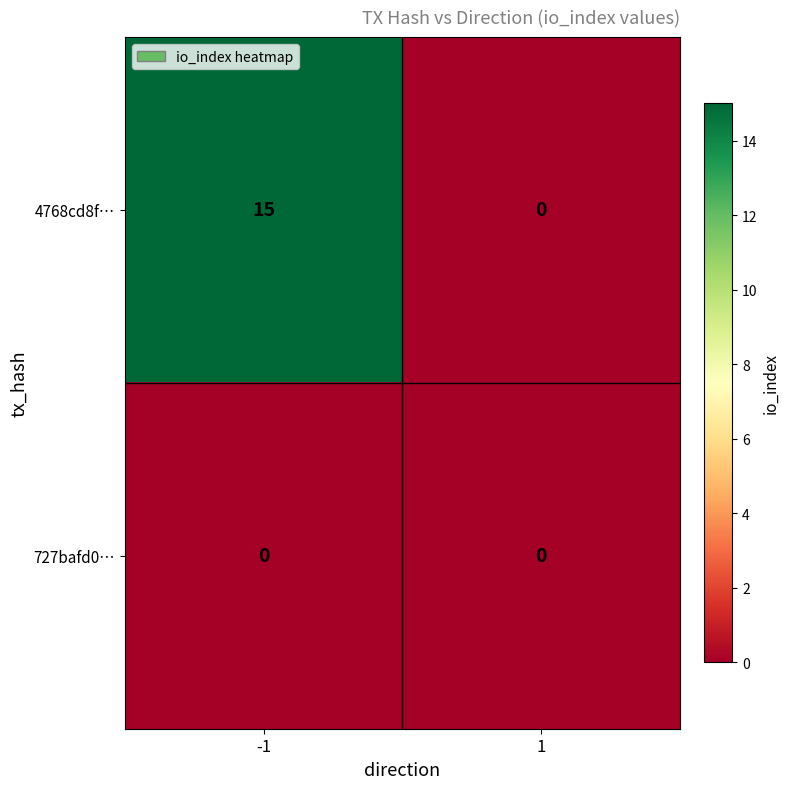

List the series in order of their overall mean, highest first.

4768cd8f…, 727bafd0…